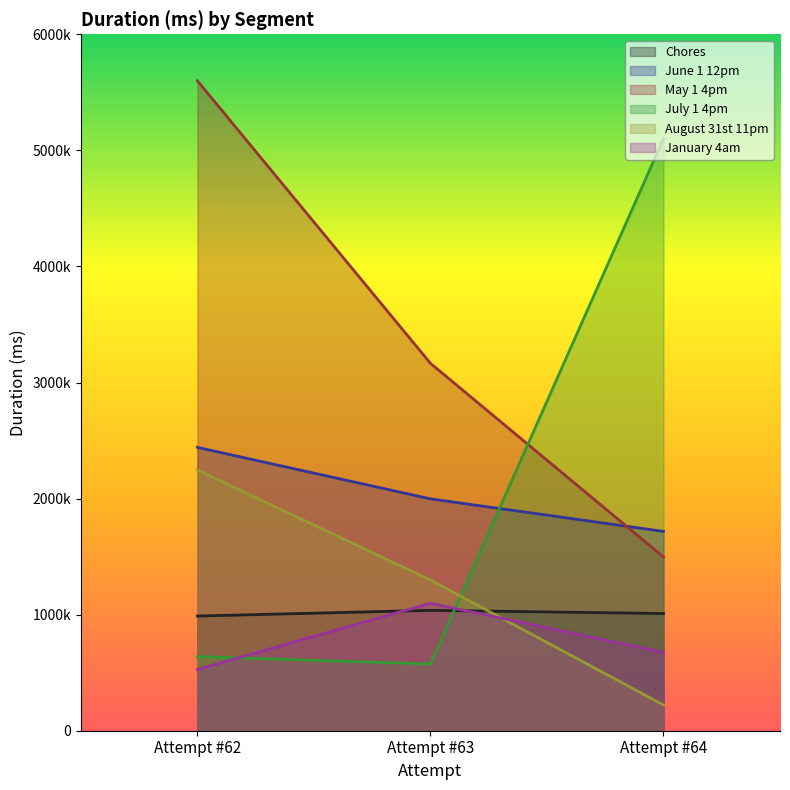

At which category does the chart reach its peak across all series?

Attempt #62